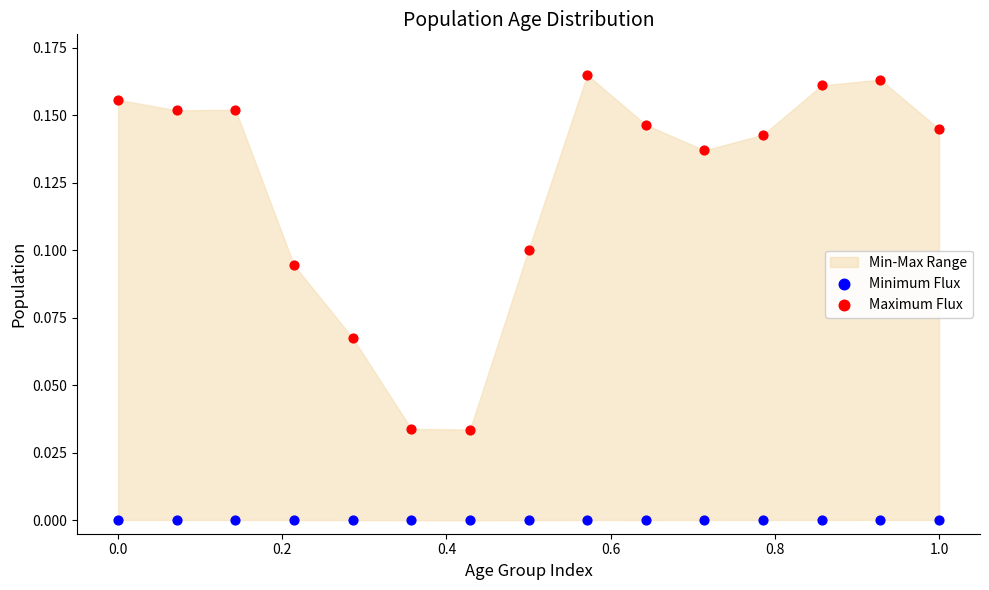

Which series contains the lowest Y value?

Minimum Flux